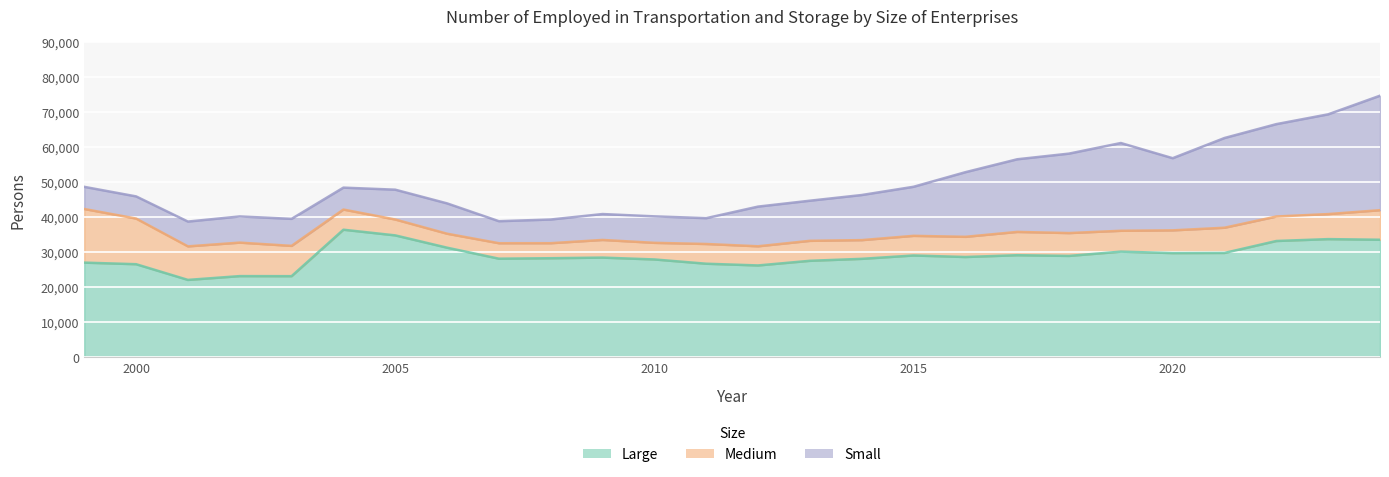

Reading left to right, transcribe all the data shown in this chart.

Large: 1999=27016.0	2000=26566.0	2001=22082.0	2002=23165.0	2003=23147.0	2004=36410.0	2005=34794.0	2006=31280.0	2007=28140.0	2008=28272.0	2009=28450.0	2010=27922.0	2011=26703.0	2012=26209.0	2013=27535.0	2014=28096.0	2015=29053.0	2016=28620.0	2017=29131.0	2018=28932.0	2019=30150.0	2020=29738.0	2021=29785.0	2022=33190.0	2023=33726.0	2024=33548.0
Medium: 1999=15306.0	2000=13030.0	2001=9576.0	2002=9563.0	2003=8649.0	2004=5759.0	2005=4531.0	2006=3990.1	2007=4416.9	2008=4290.9	2009=5037.3	2010=4744.5	2011=5632.2	2012=5473.0	2013=5701.0	2014=5342.0	2015=5608.0	2016=5760.0	2017=6651.7	2018=6522.7	2019=5957.4	2020=6489.0	2021=7195.0	2022=6989.0	2023=7147.0	2024=8435.0
Small: 1999=6330.0	2000=6328.0	2001=7079.0	2002=7473.0	2003=7712.0	2004=6256.0	2005=8515.0	2006=8659.8	2007=6287.2	2008=6760.6	2009=7396.5	2010=7557.8	2011=7372.0	2012=11327.0	2013=11457.0	2014=12877.0	2015=14006.0	2016=18450.0	2017=20737.3	2018=22682.8	2019=25055.8	2020=20601.0	2021=25613.0	2022=26375.0	2023=28479.0	2024=32687.4